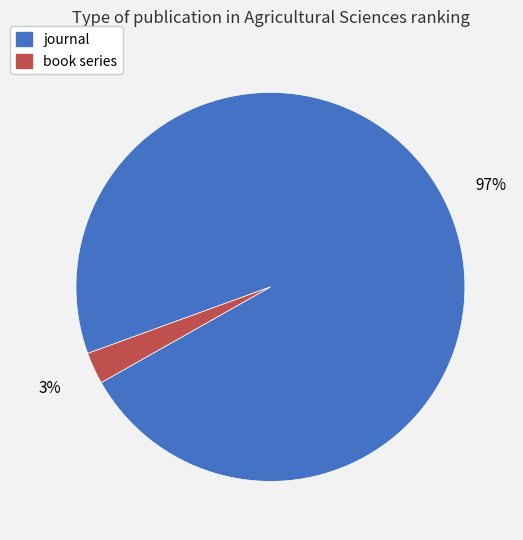

Is the sum of journal and book series greater than half?

Yes